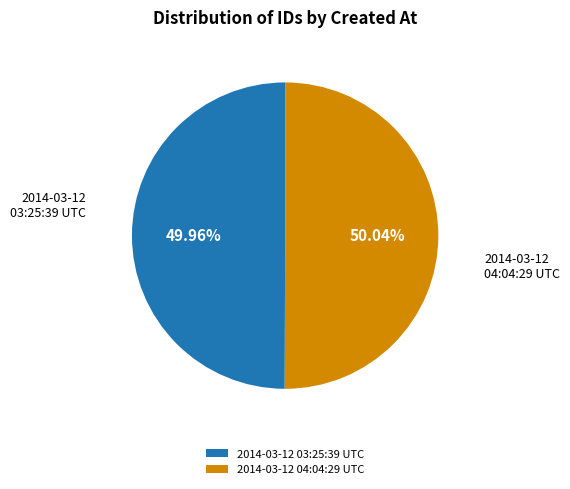

What percentage is the 2014-03-12 04:04:29 UTC slice, to the nearest percent?

50%